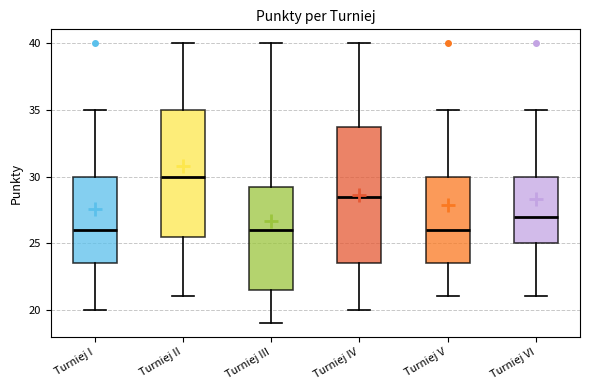

Reading left to right, read every box against the y-axis: the position of its median line, the range the box covers, and the ends of its whiskers. The values are not printed on the chart, so give them approximately, as read against the axis.

Turniej I: median 26.0, box 23.5 to 30.0, whiskers 20.0 to 35.0
Turniej II: median 30.0, box 25.5 to 35.0, whiskers 21.0 to 40.0
Turniej III: median 26.0, box 21.5 to 29.5, whiskers 19.0 to 40.0
Turniej IV: median 28.5, box 23.5 to 34.0, whiskers 20.0 to 40.0
Turniej V: median 26.0, box 23.5 to 30.0, whiskers 21.0 to 35.0
Turniej VI: median 27.0, box 25.0 to 30.0, whiskers 21.0 to 35.0